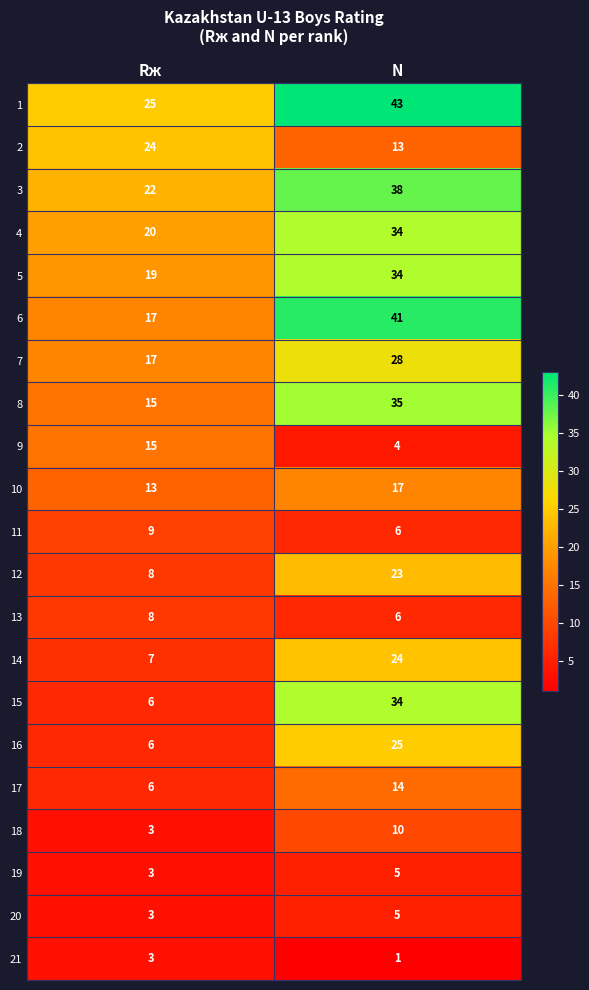

The value of 14 at N is 13. True or false?

False